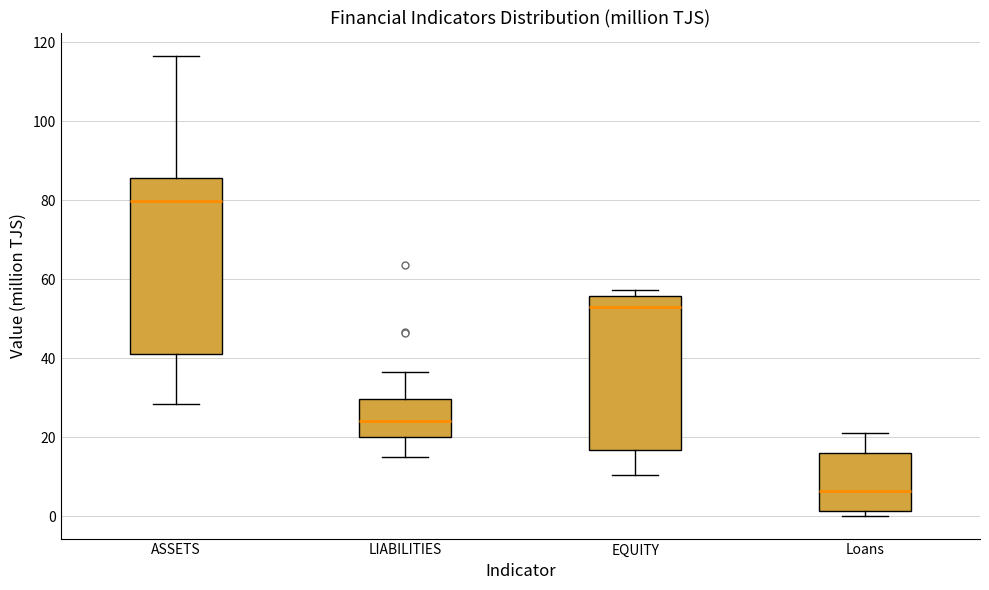

Comparing the boxes themselves (not the whiskers), which one is the tallest?

ASSETS